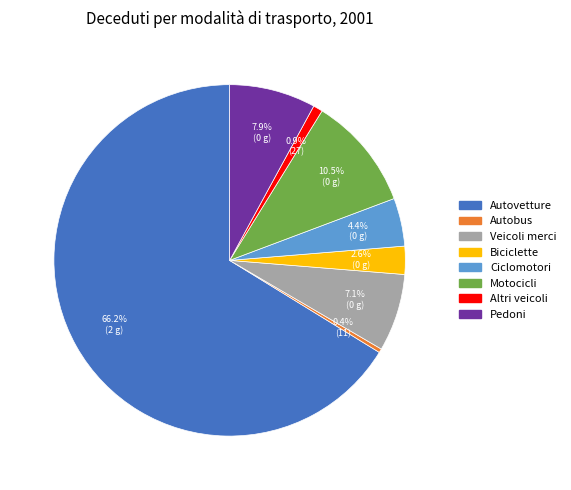

To the nearest percent, what is the difference between the Biciclette and Autobus slice percentages?

2%